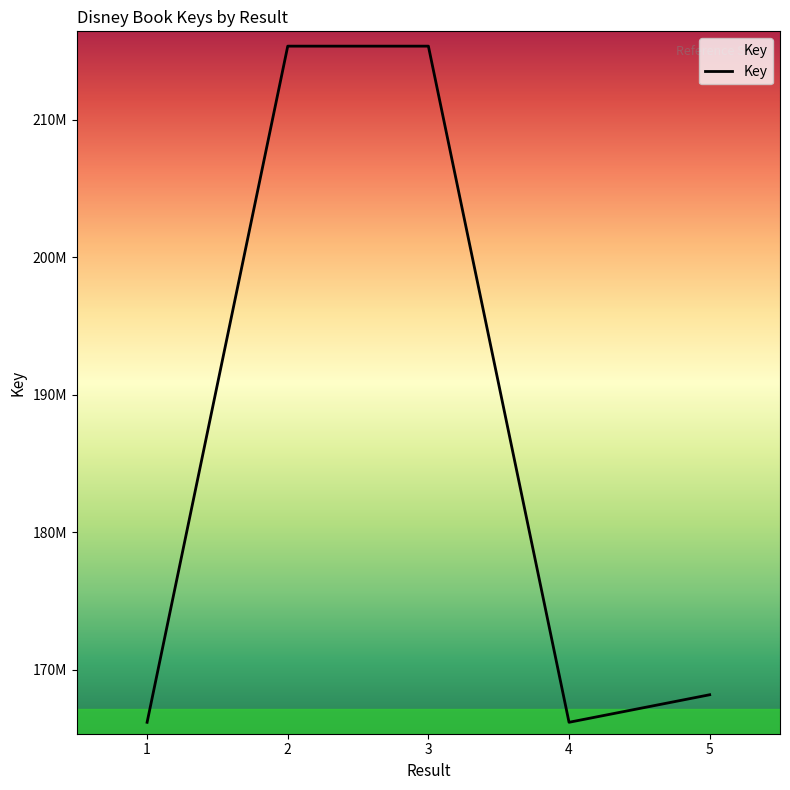

Reading right to left, list all the values displayed in this chart.

5=168188820	4=166186786	3=215335822	2=215335863	1=166186742